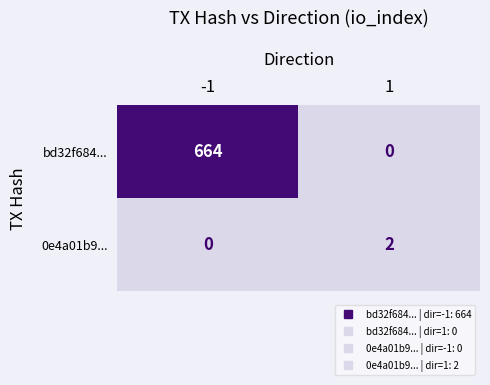

Reading left to right, list all the values displayed in this chart.

bd32f684...: 664	0
0e4a01b9...: 0	2